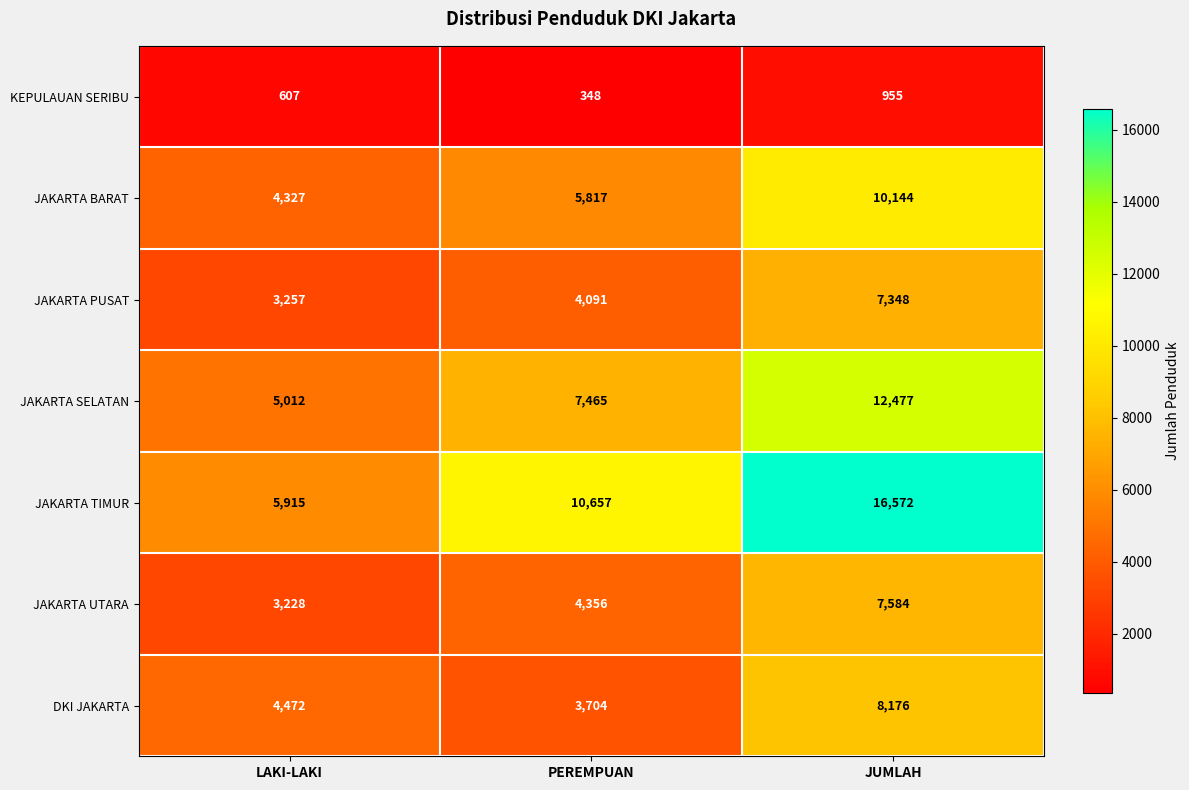

At which label does JAKARTA UTARA reach its minimum?

LAKI-LAKI